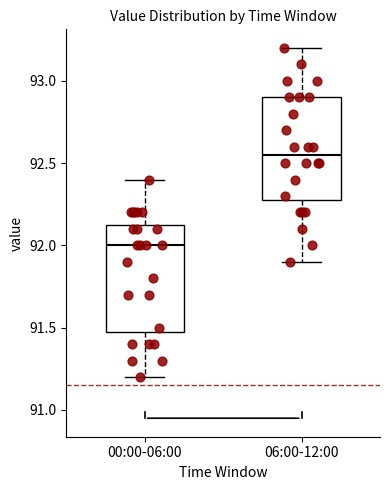

Which box's median line is the highest?

06:00-12:00